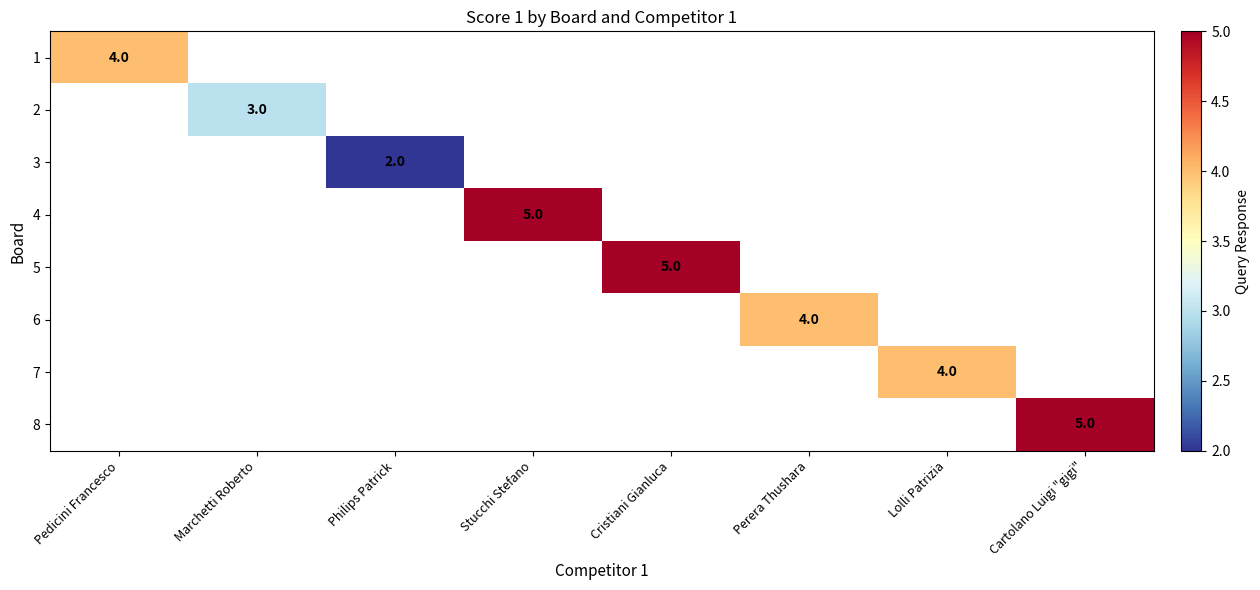

The value of 7 at Lolli Patrizia is 2. True or false?

False